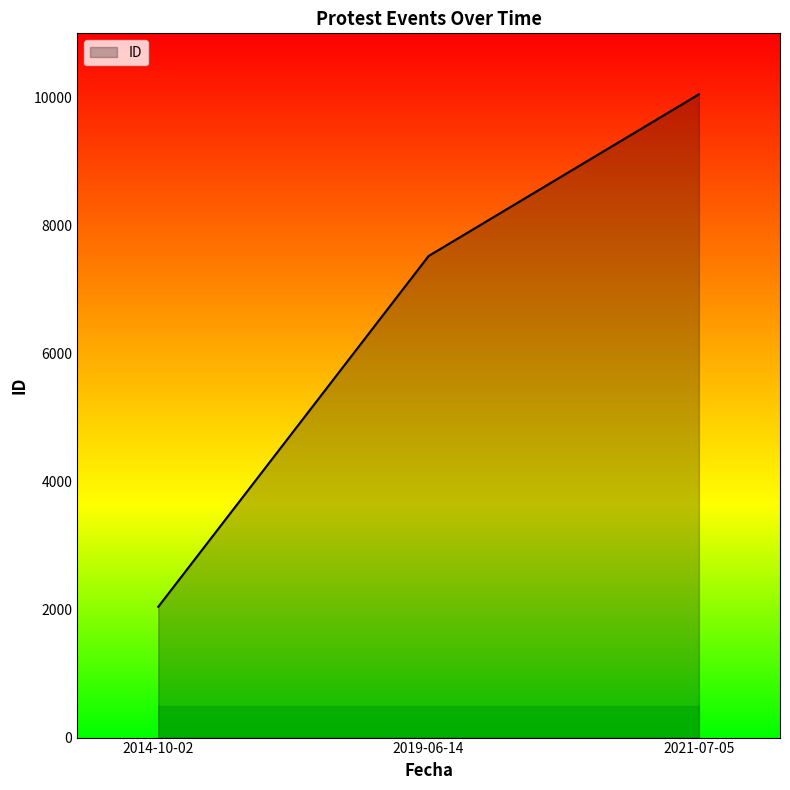

What is the maximum value shown in the chart?

10048